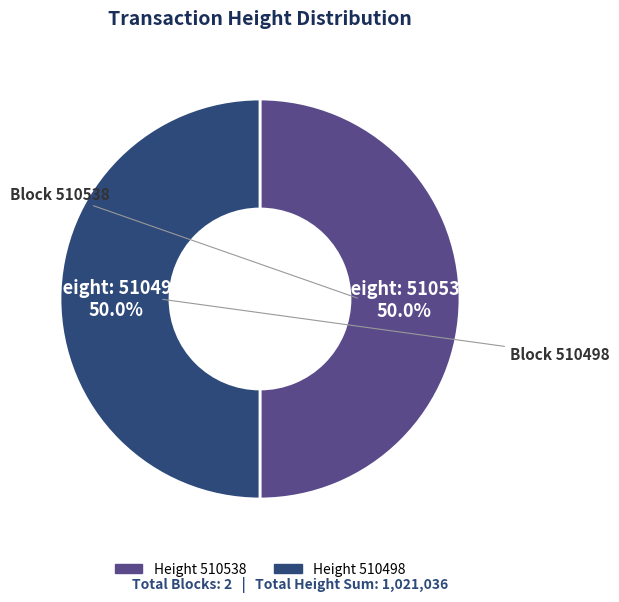

How many slices are in this pie chart?

2